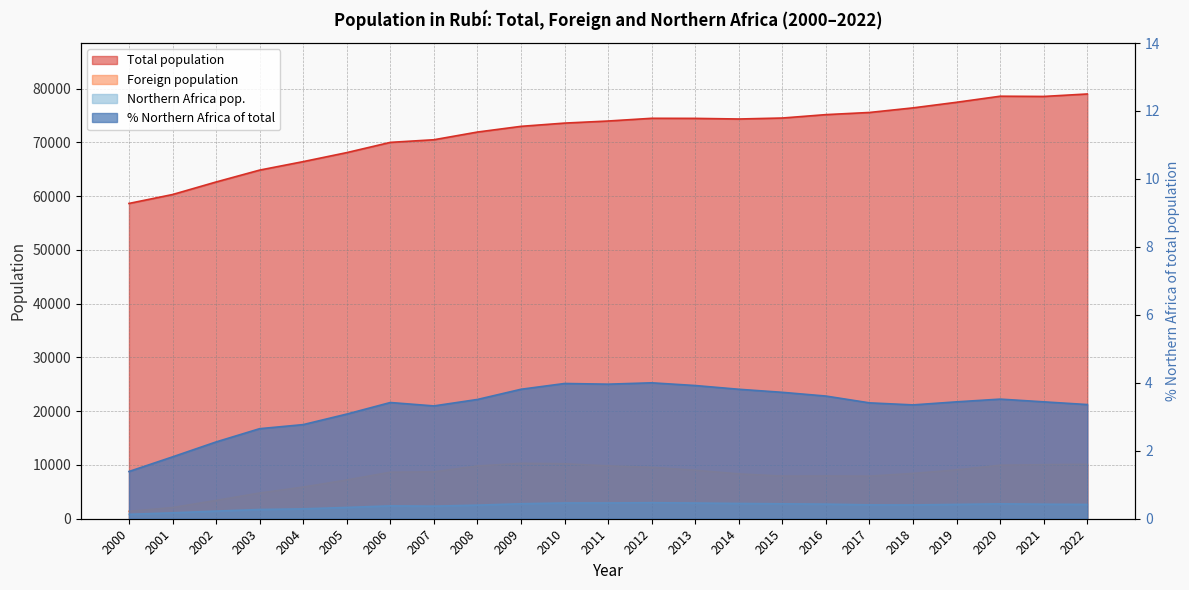

How many values in the % Northern Africa of total series are below 3?

5